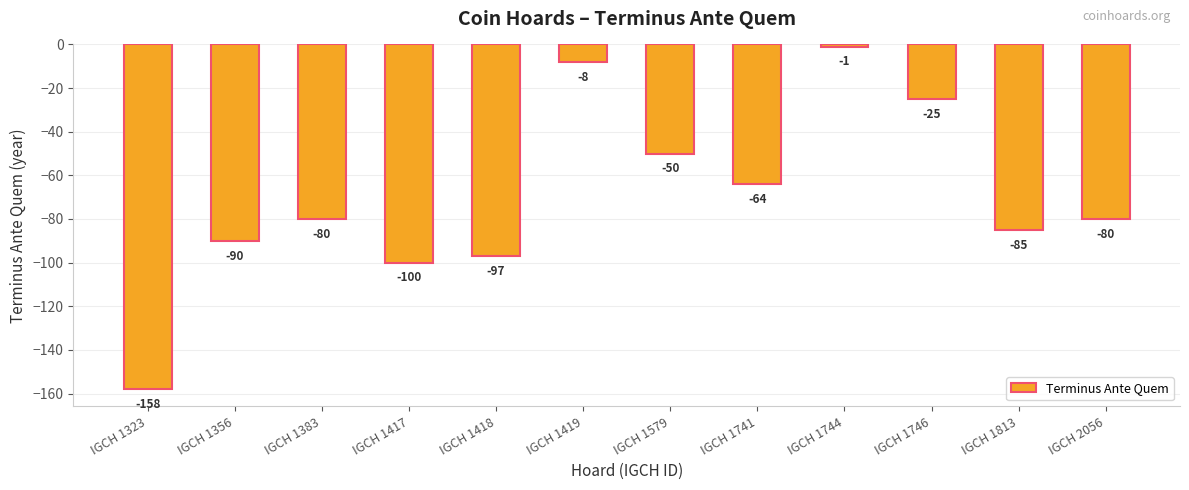

What is the value of the 7th bar from the left?

-50